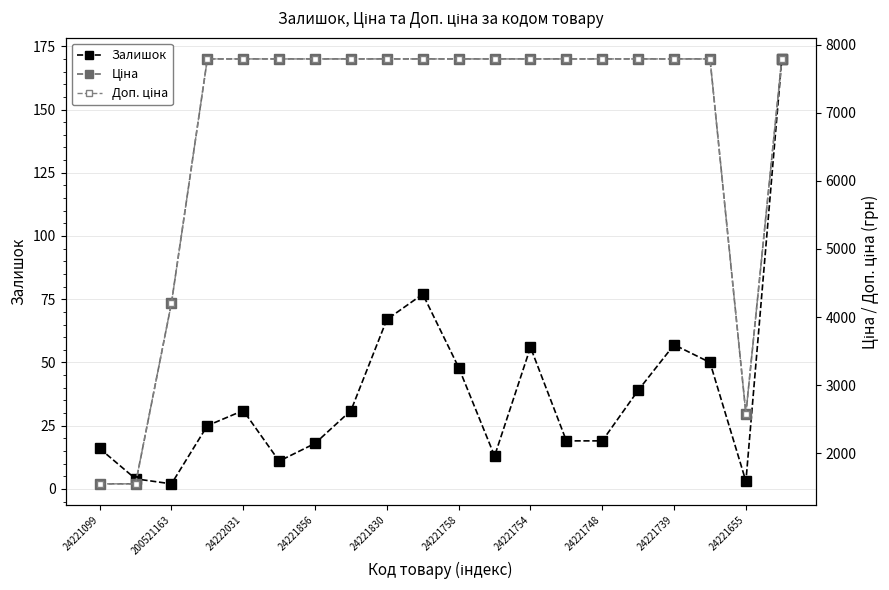

True or false: Ціна and Доп. ціна intersect in this chart.

False